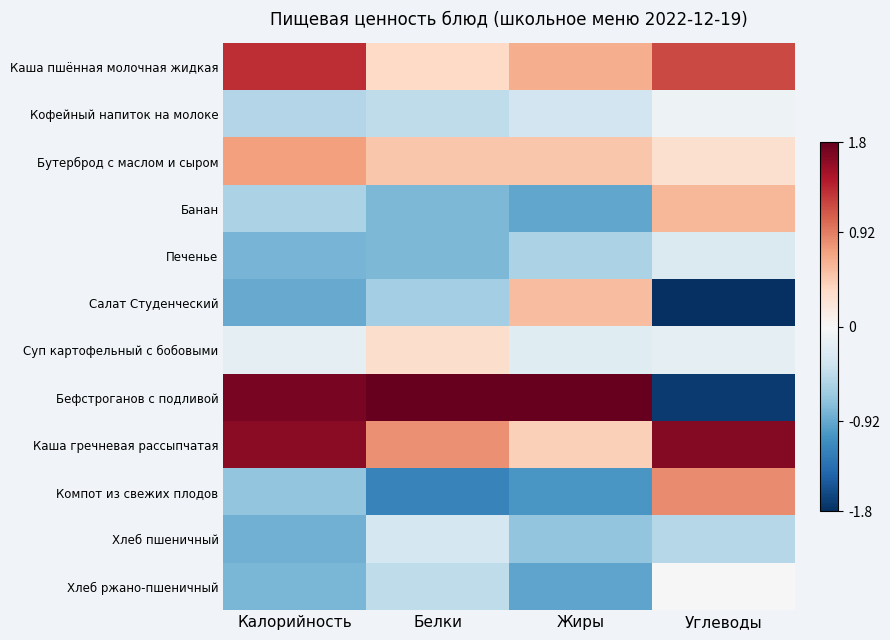

Which series has the largest total across all categories?

Бефстроганов с подливой